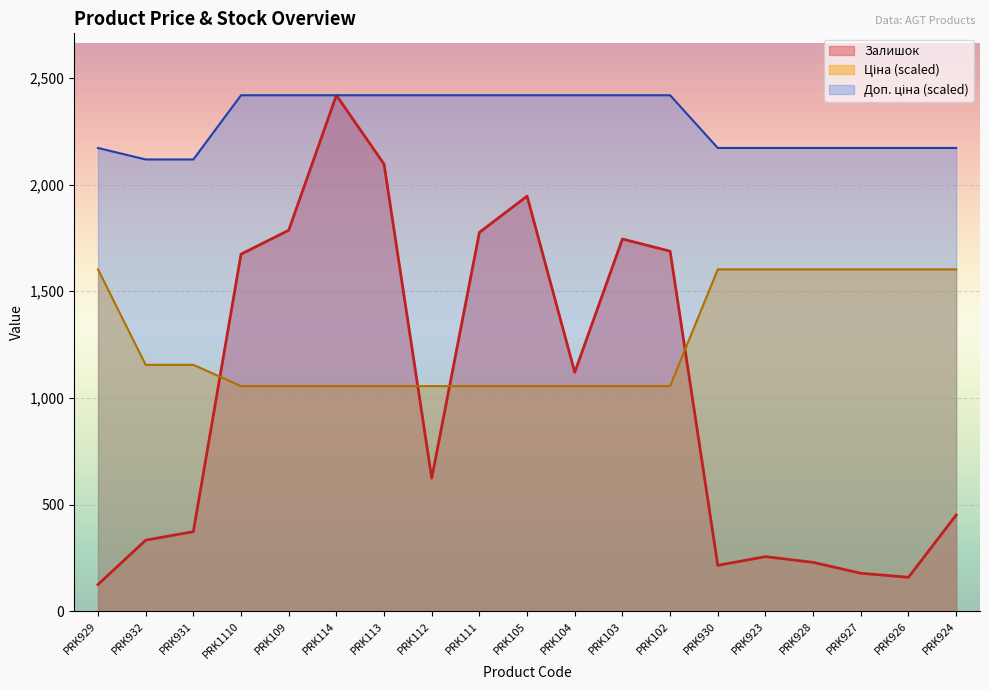

True or false: Залишок and Доп. ціна cross at least once.

False